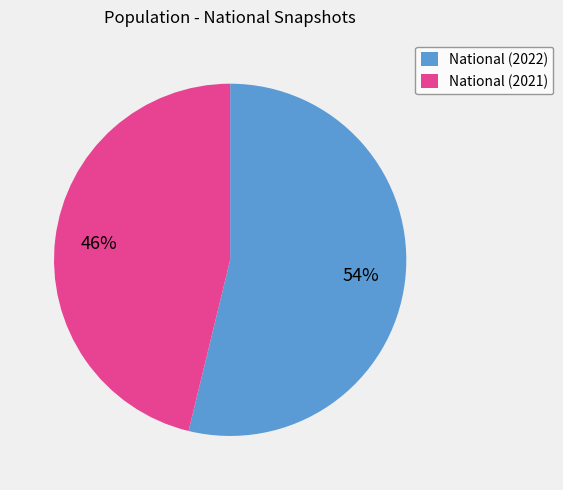

Is it true that National (2021) is 33% of the pie?

False